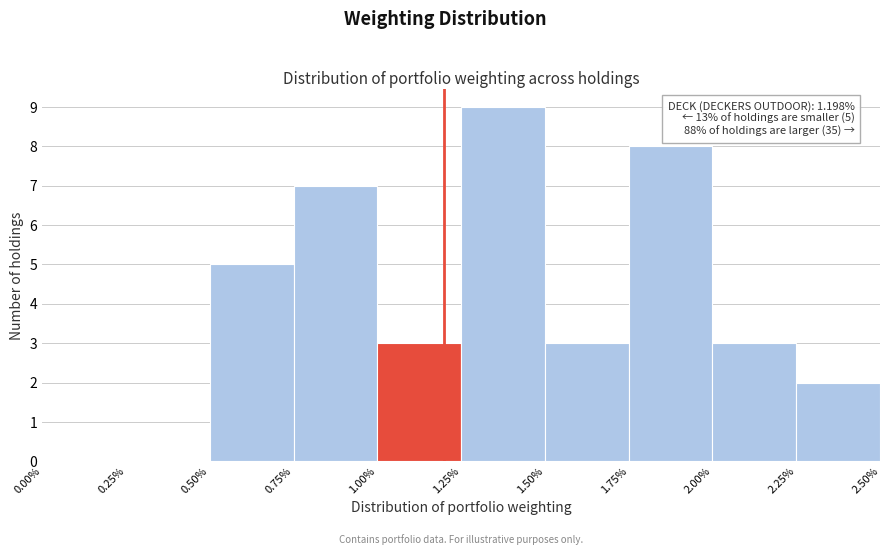

Over which range of the x-axis is the bar tallest?

1.25% to 1.50%